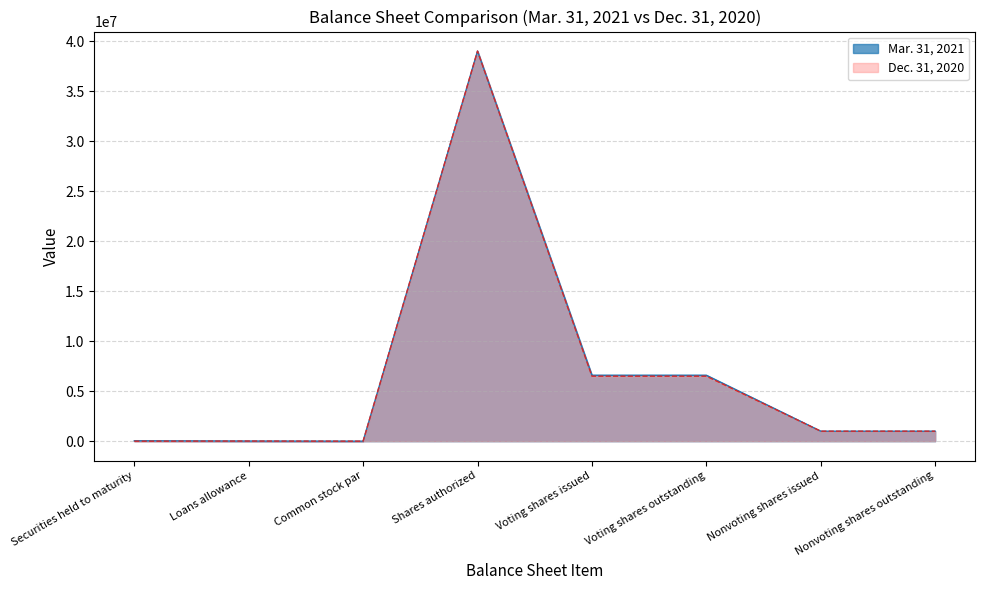

How many lines are shown in the chart?

2